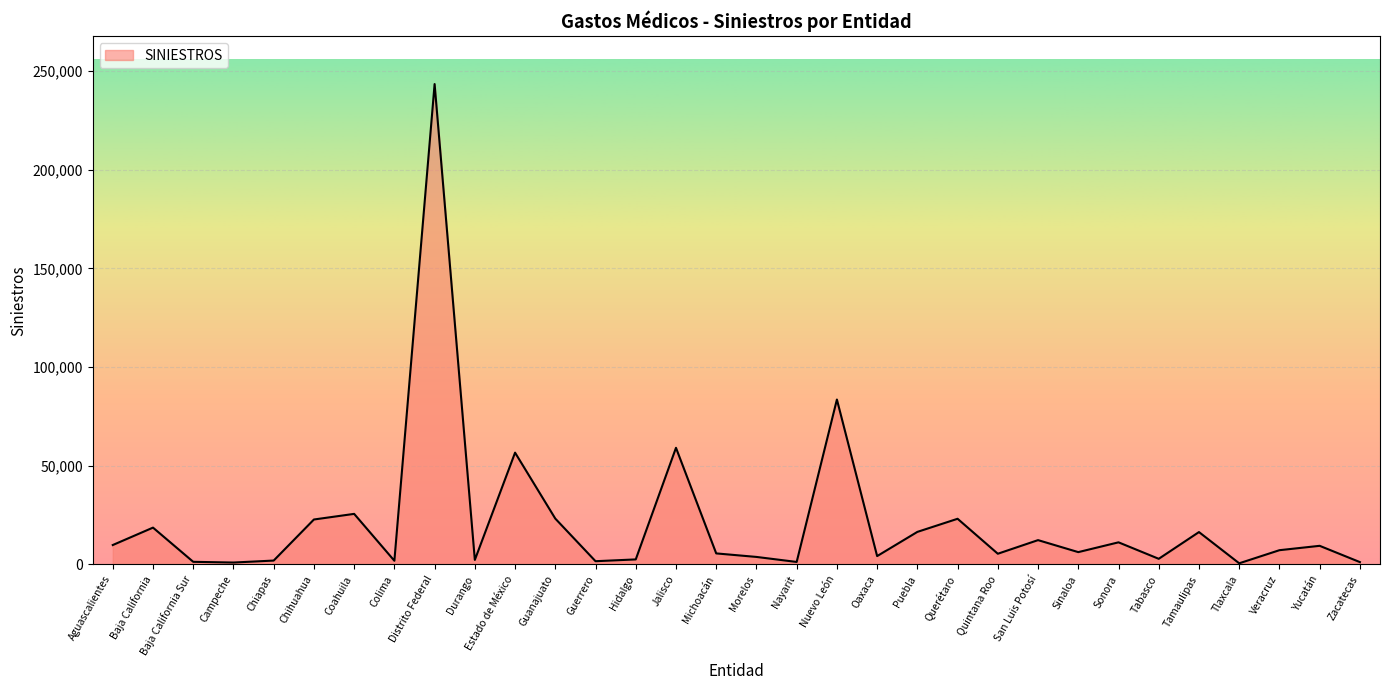

What is the average value?

21337